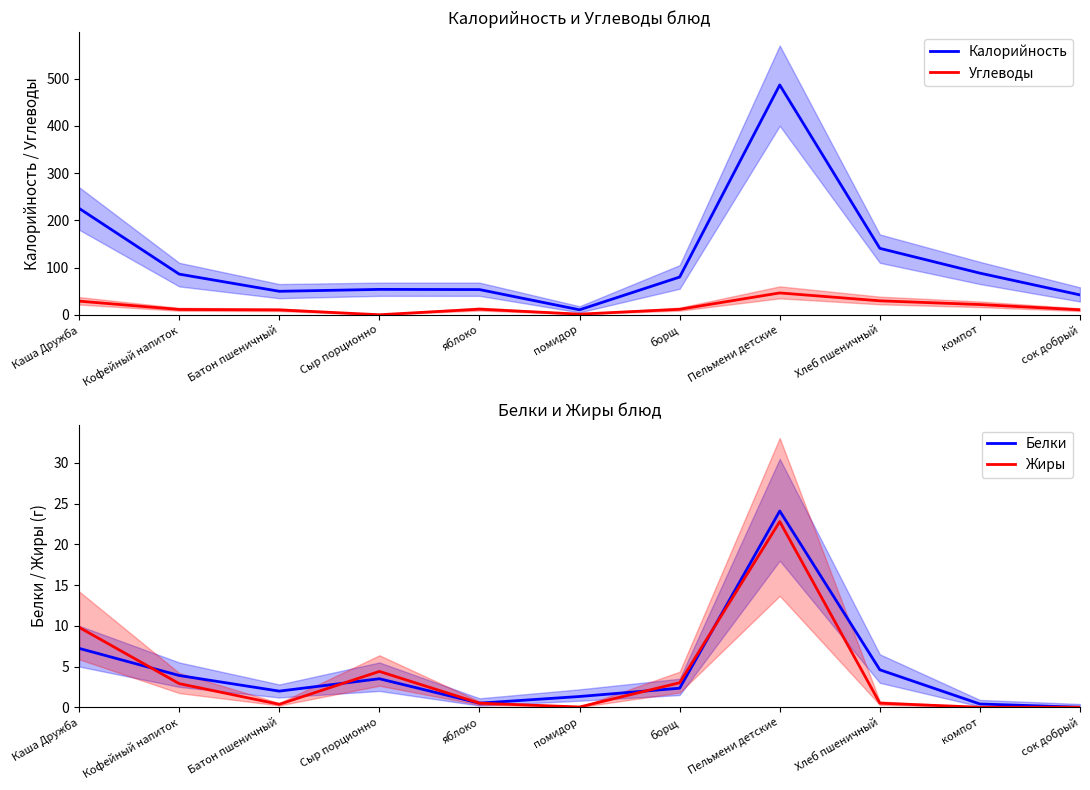

What are all the series names shown in the legend?

Калорийность, Углеводы, Белки, Жиры